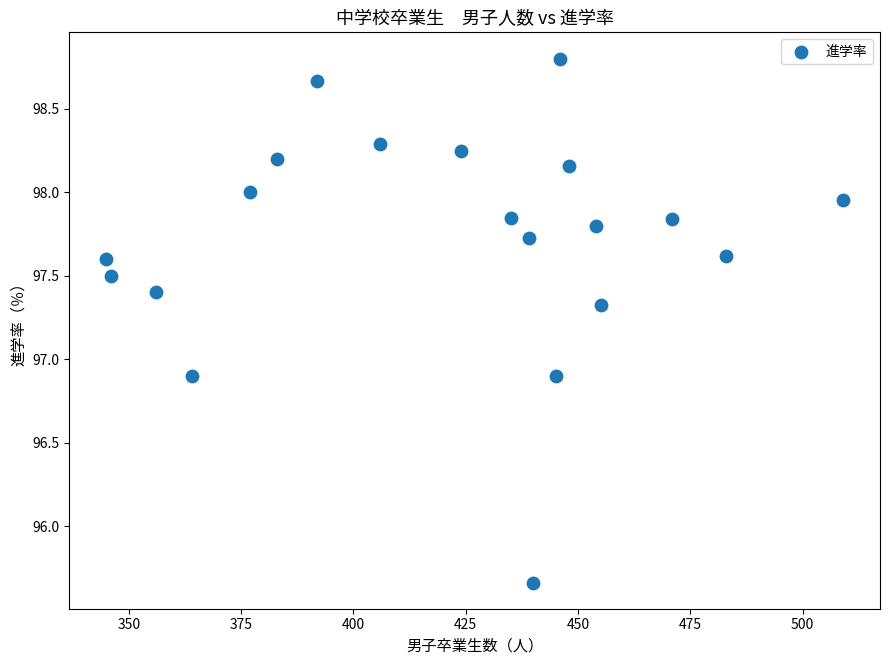

What is the range of X values (max minus min)?

164.0